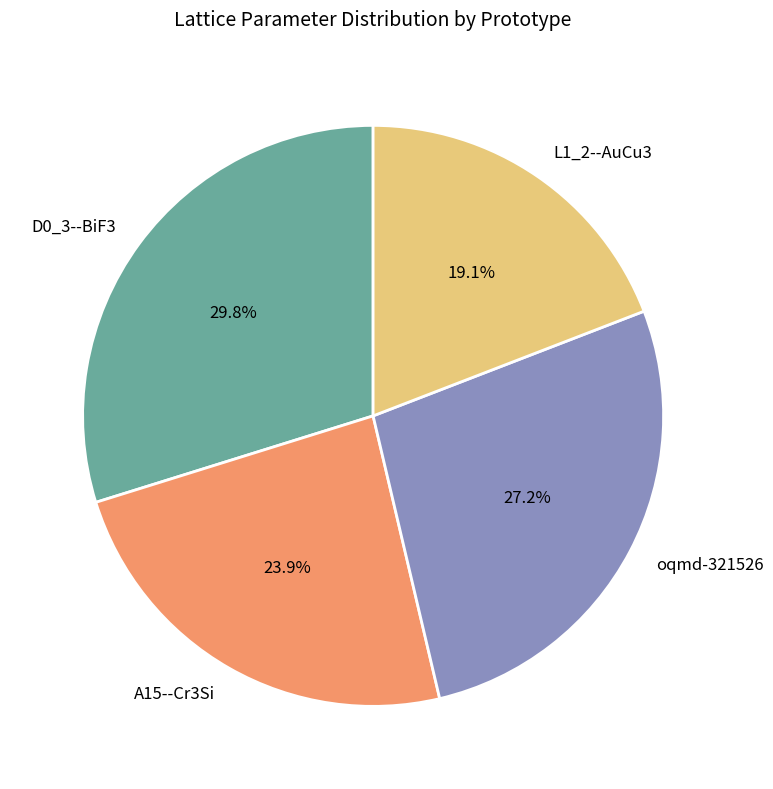

To the nearest percent, what portion does oqmd-321526 represent?

27%